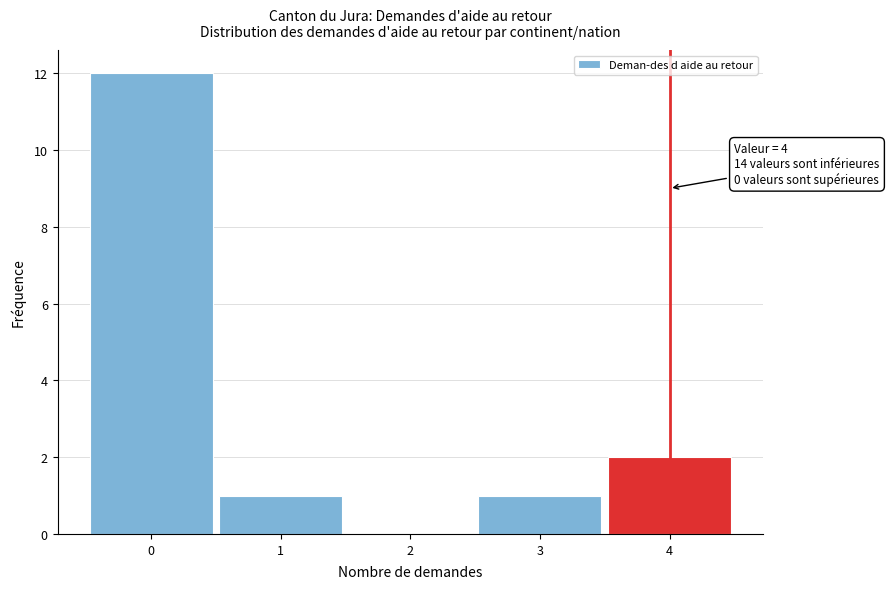

Reading left to right, transcribe all the data shown in this chart.

0=12	1=1	2=0	3=1	4=2